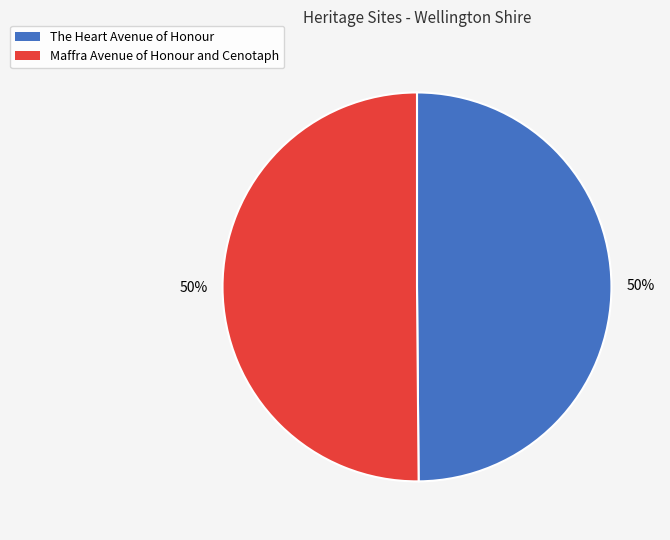

Is it true that The Heart Avenue of Honour is 64% of the pie?

False